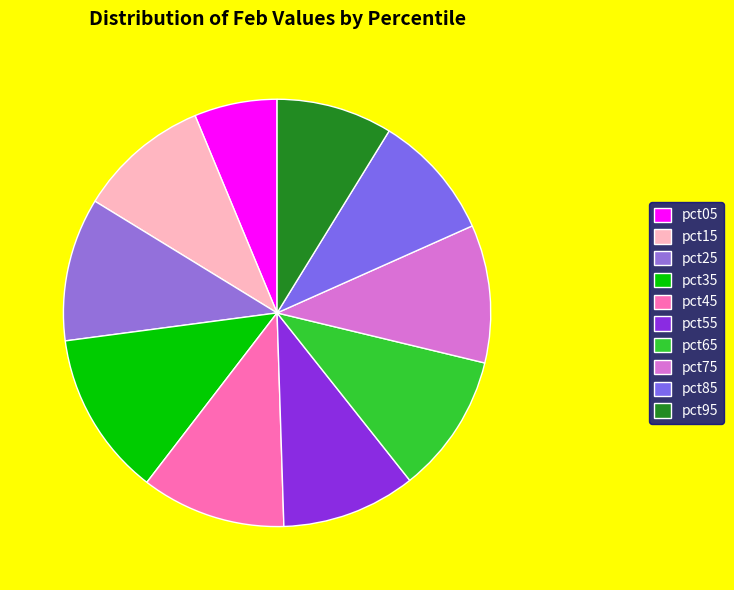

How many segments does this pie chart have?

10